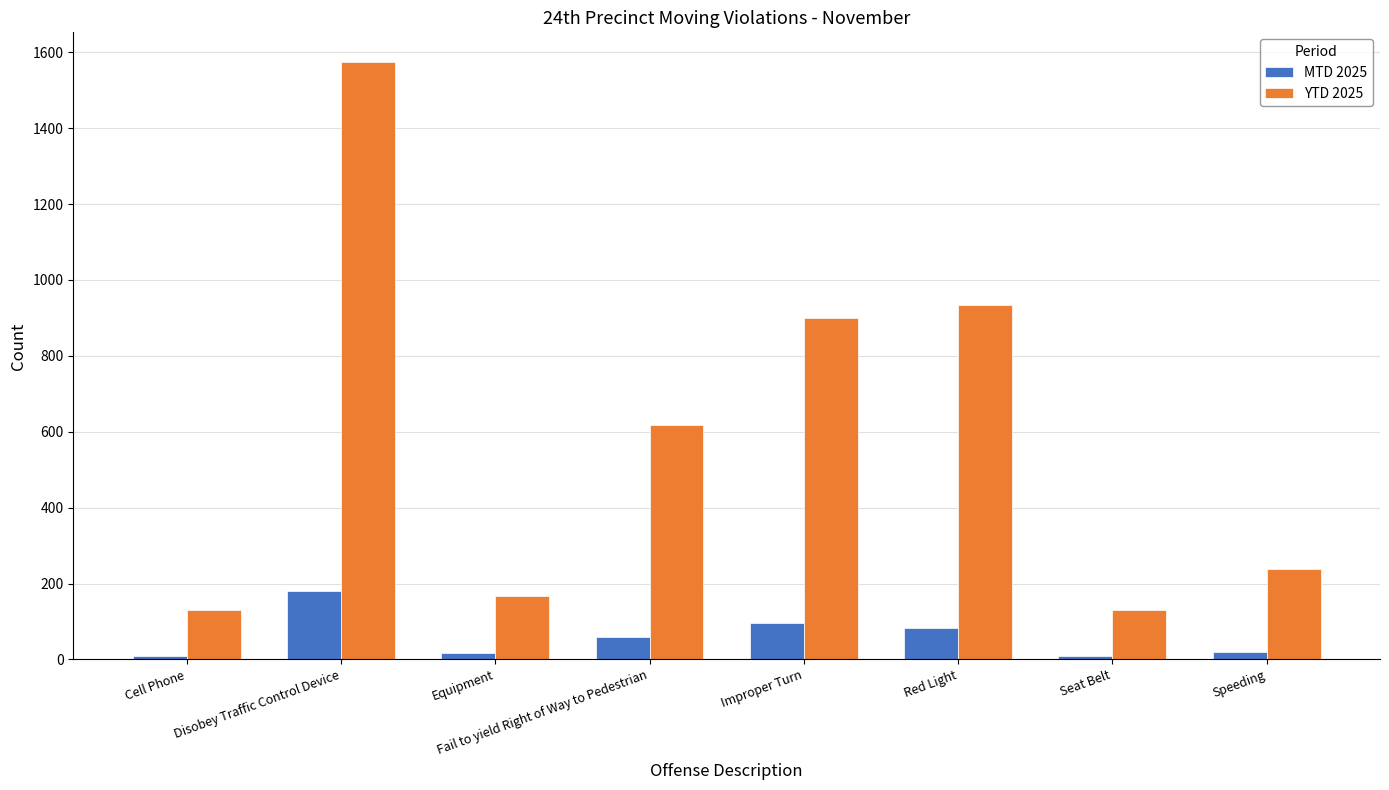

Count the number of categories in the chart.

8